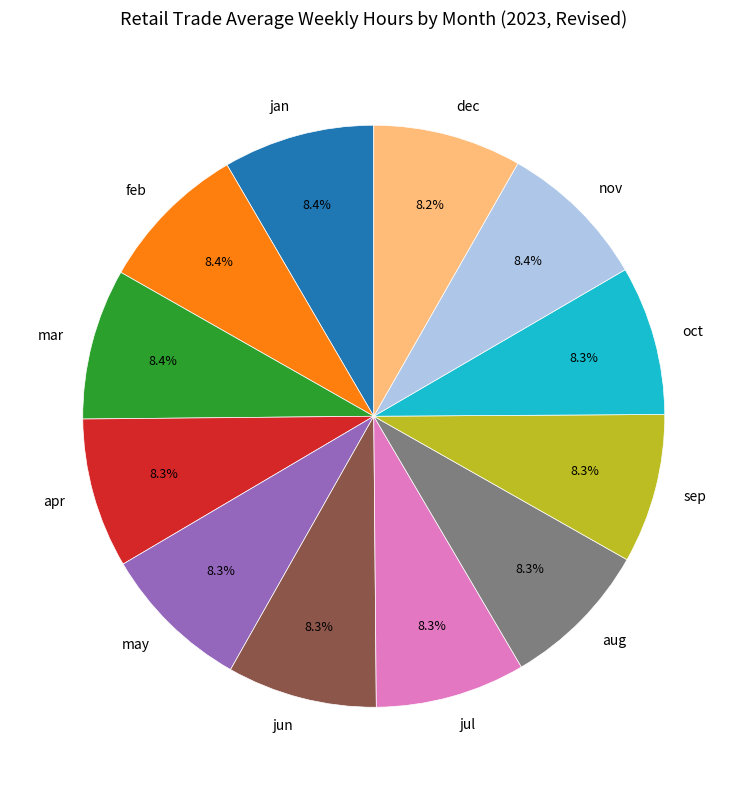

Combined, do feb and sep account for over 50%?

No